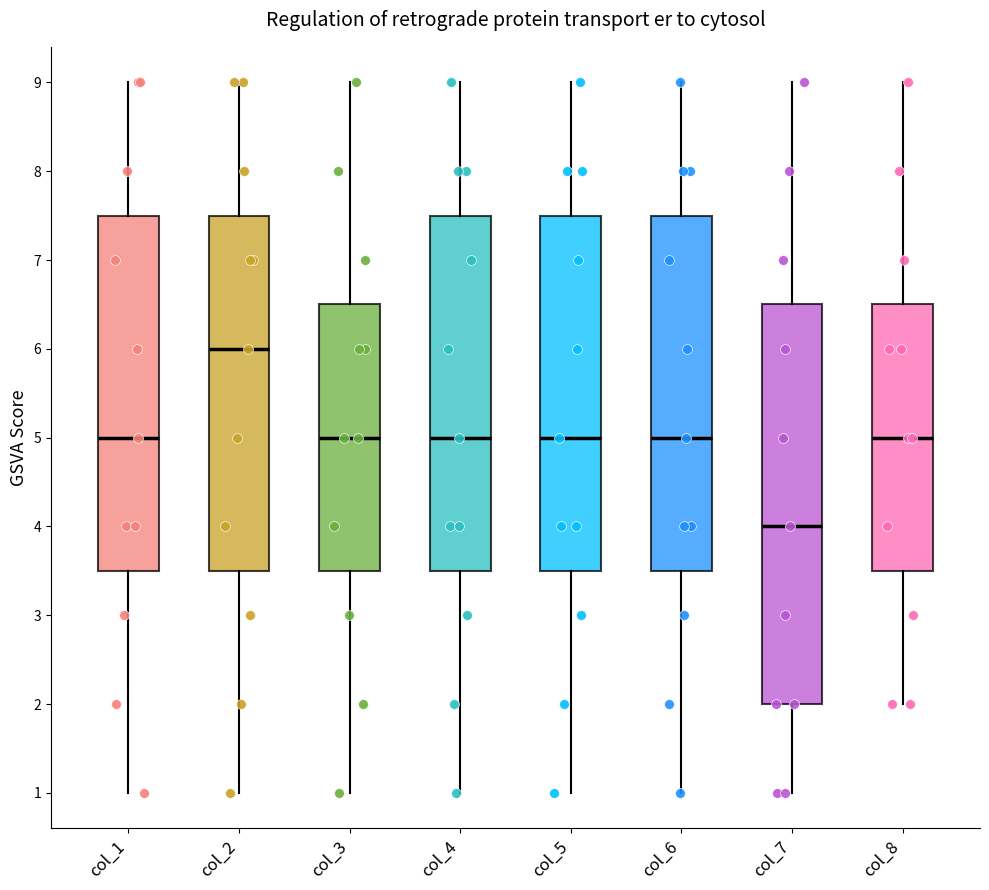

Where does the lower whisker of the box for col_3 end on the y-axis? The values are not printed on the chart, so give them approximately, as read against the axis.

1.0